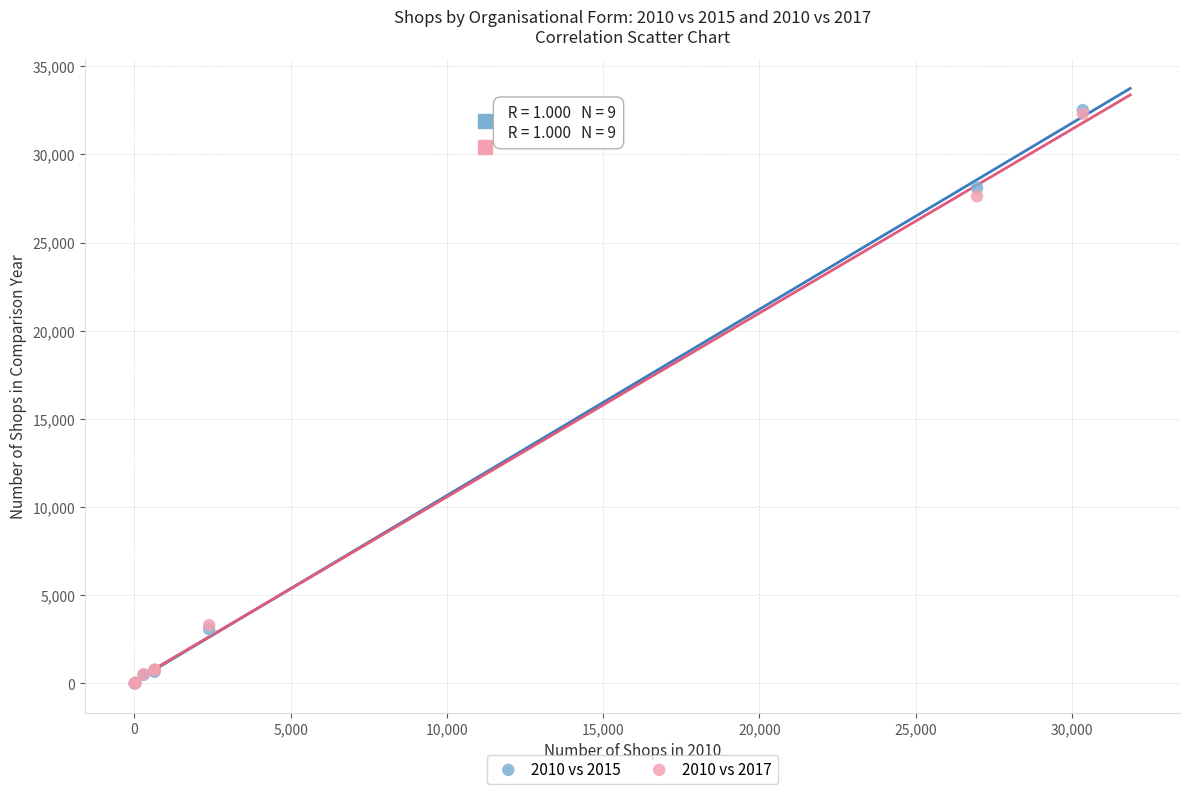

Across all series, what Y value is closest to 16257?

27621